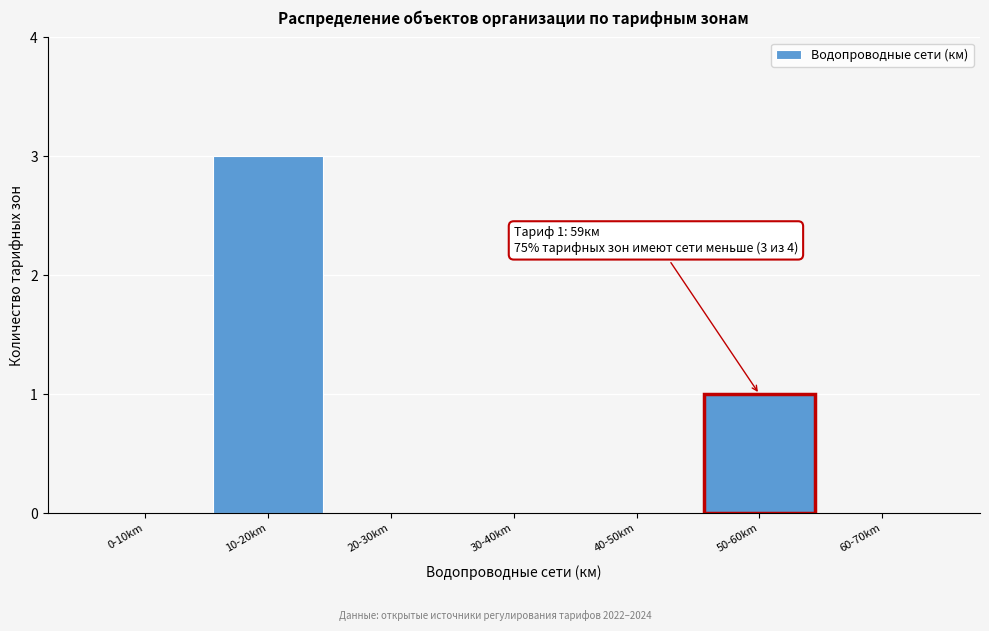

Reading left to right, list all the values displayed in this chart.

0-10km=0	10-20km=3	20-30km=0	30-40km=0	40-50km=0	50-60km=1	60-70km=0